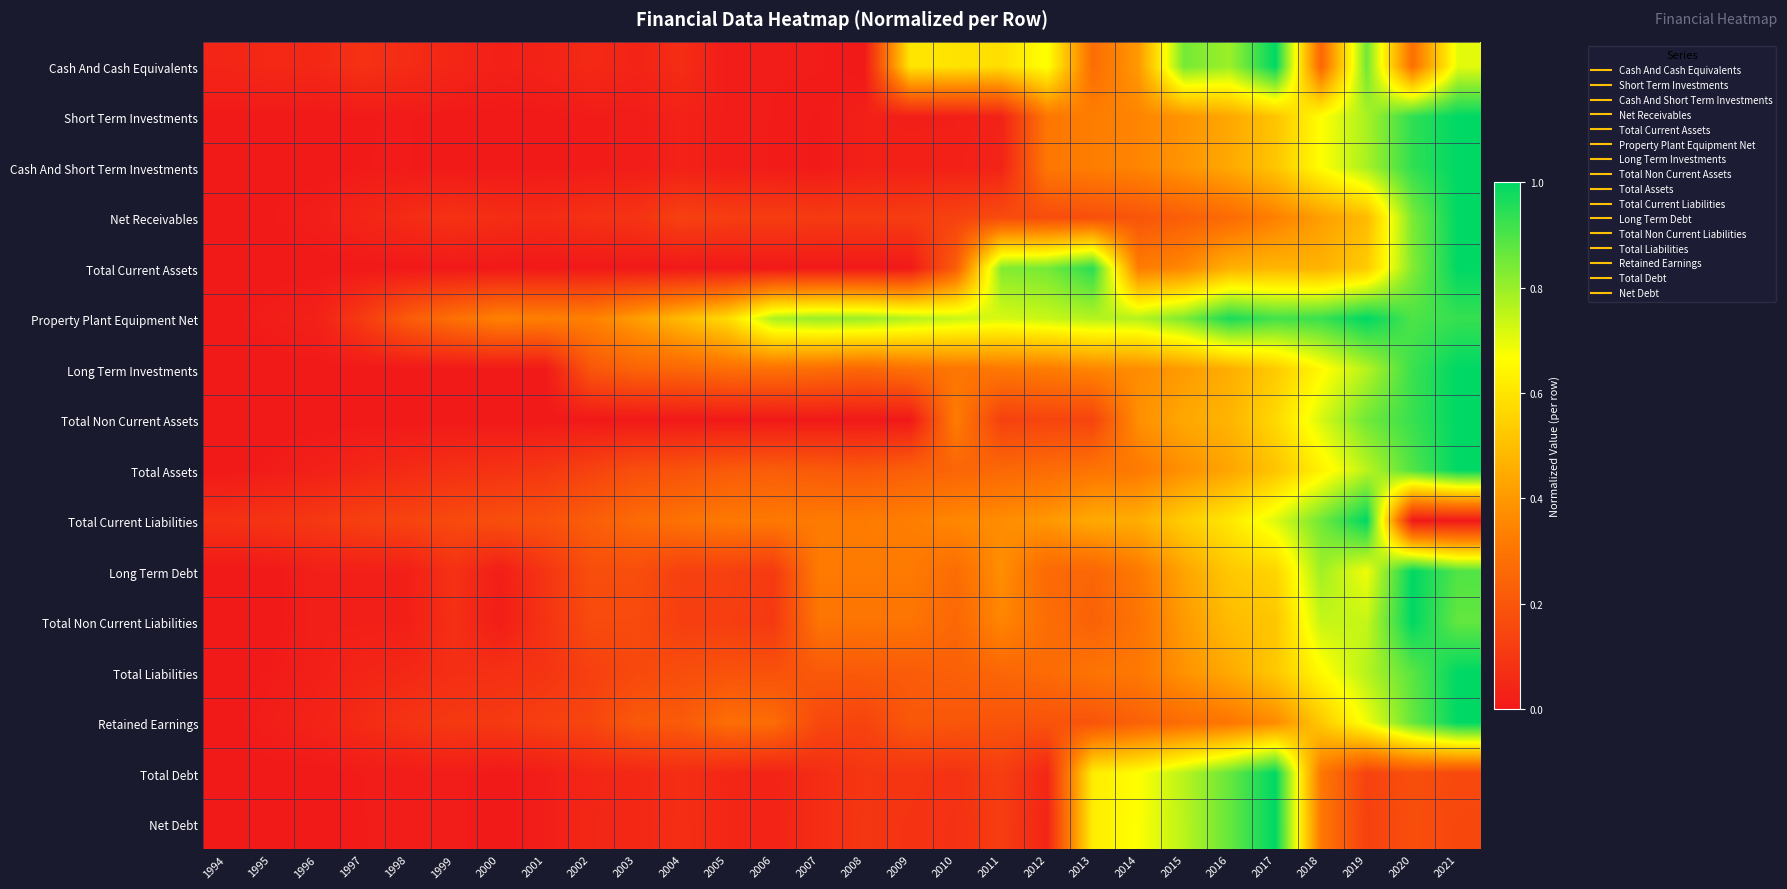

Which series changed the most between 2002 and 2004?

Property Plant Equipment Net